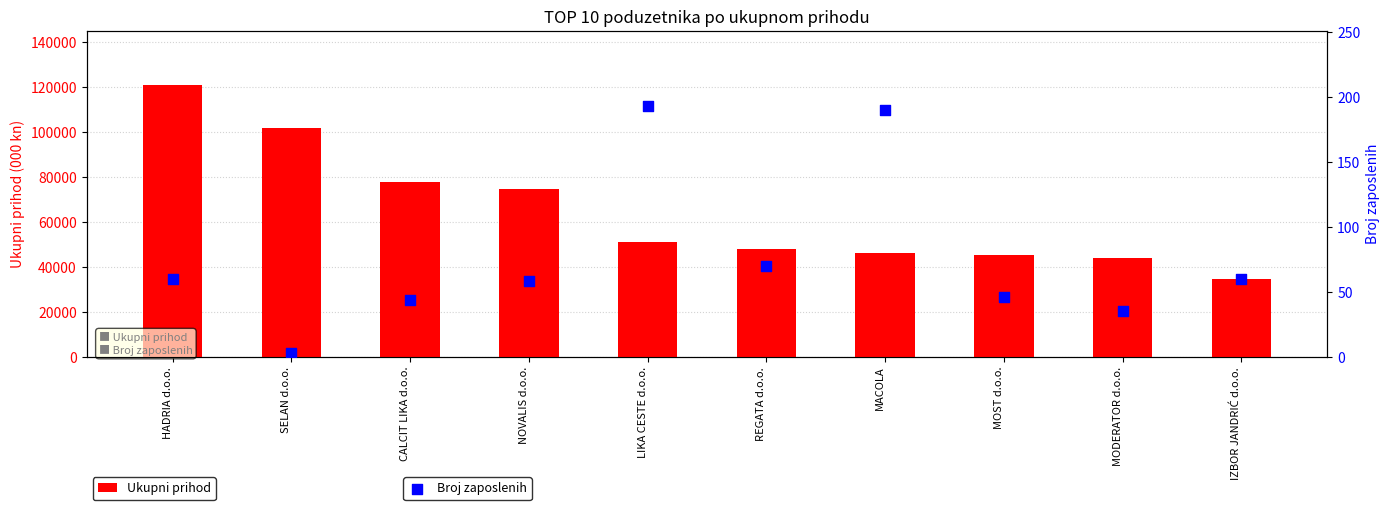

At which category is the sum across all series the highest?

HADRIA d.o.o.